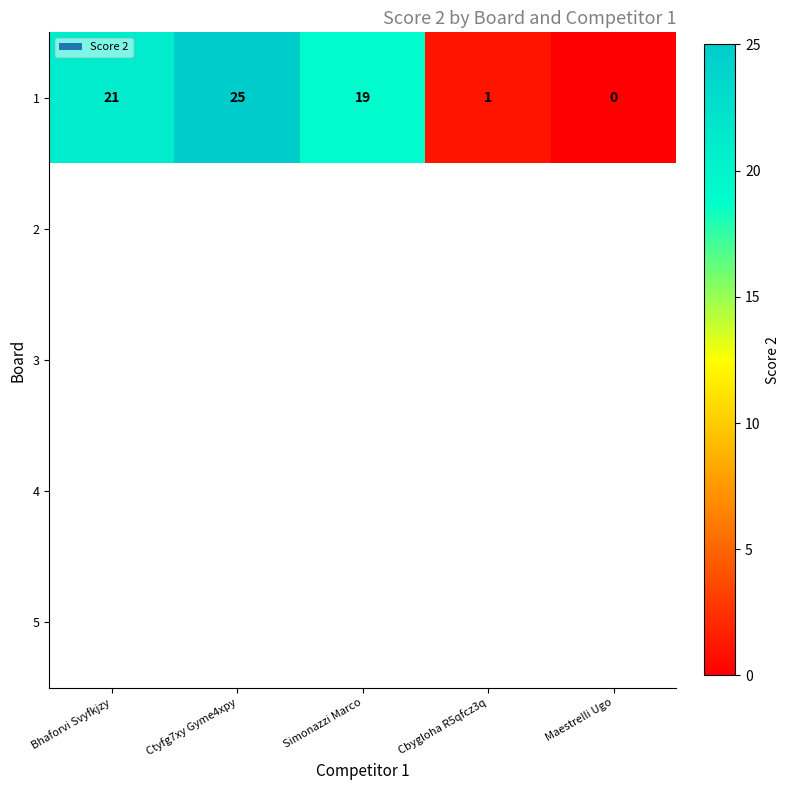

Rank the categories by 1 value from lowest to highest.

Maestrelli Ugo, Cbygloha R5qfcz3q, Simonazzi Marco, Bhaforvi Svyfkjzy, Ctyfg7xy Gyme4xpy